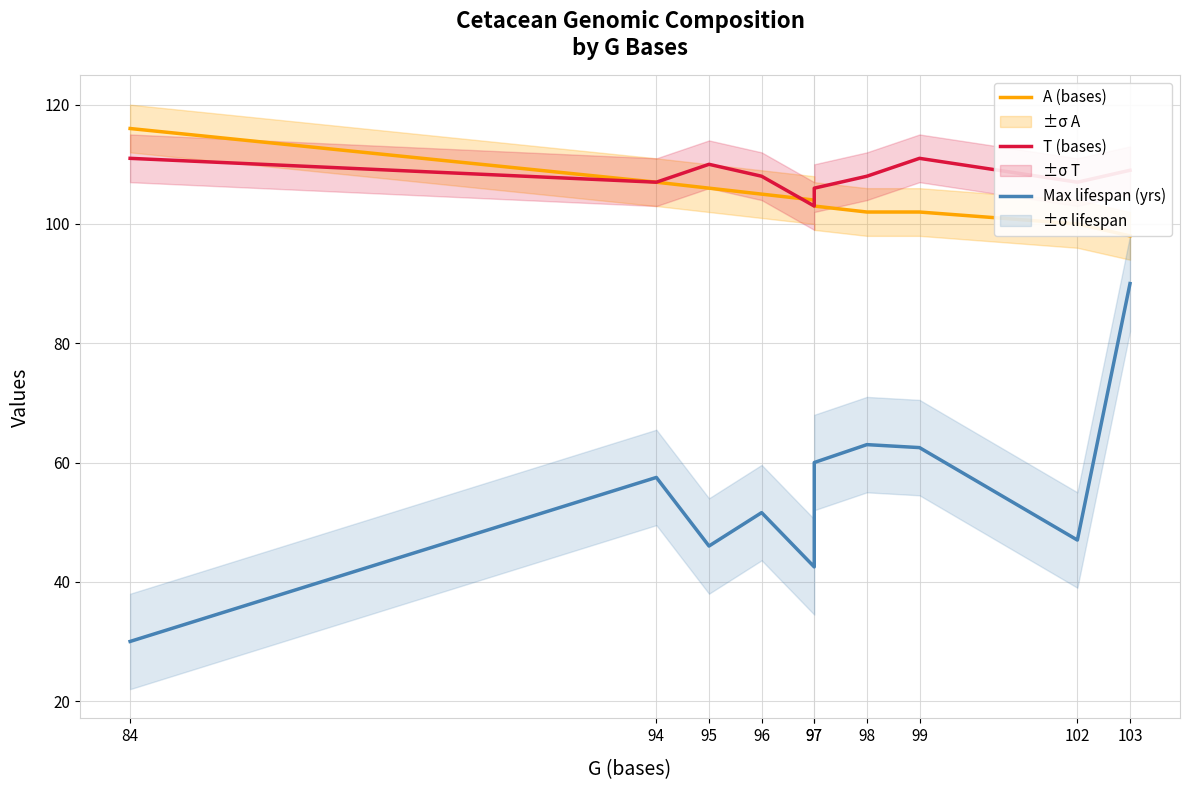

How many lines are shown in the chart?

3